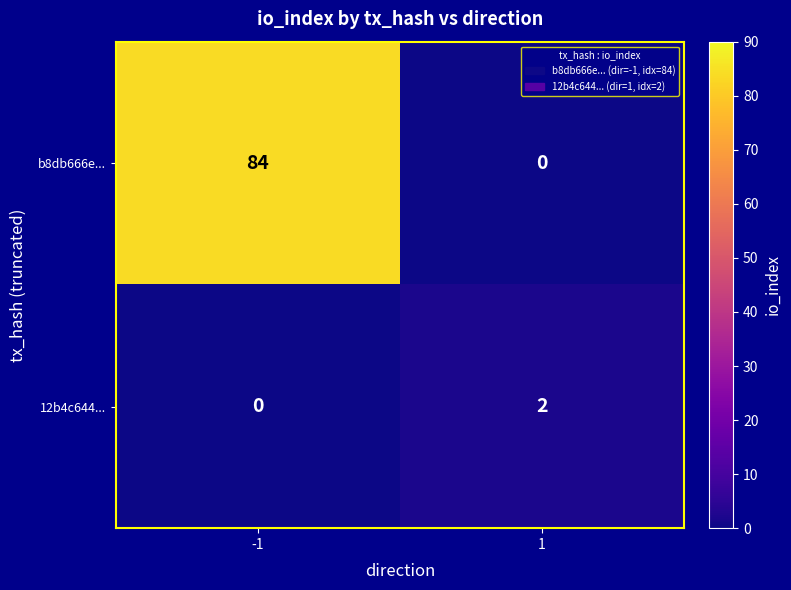

How many data points does each series have?

2